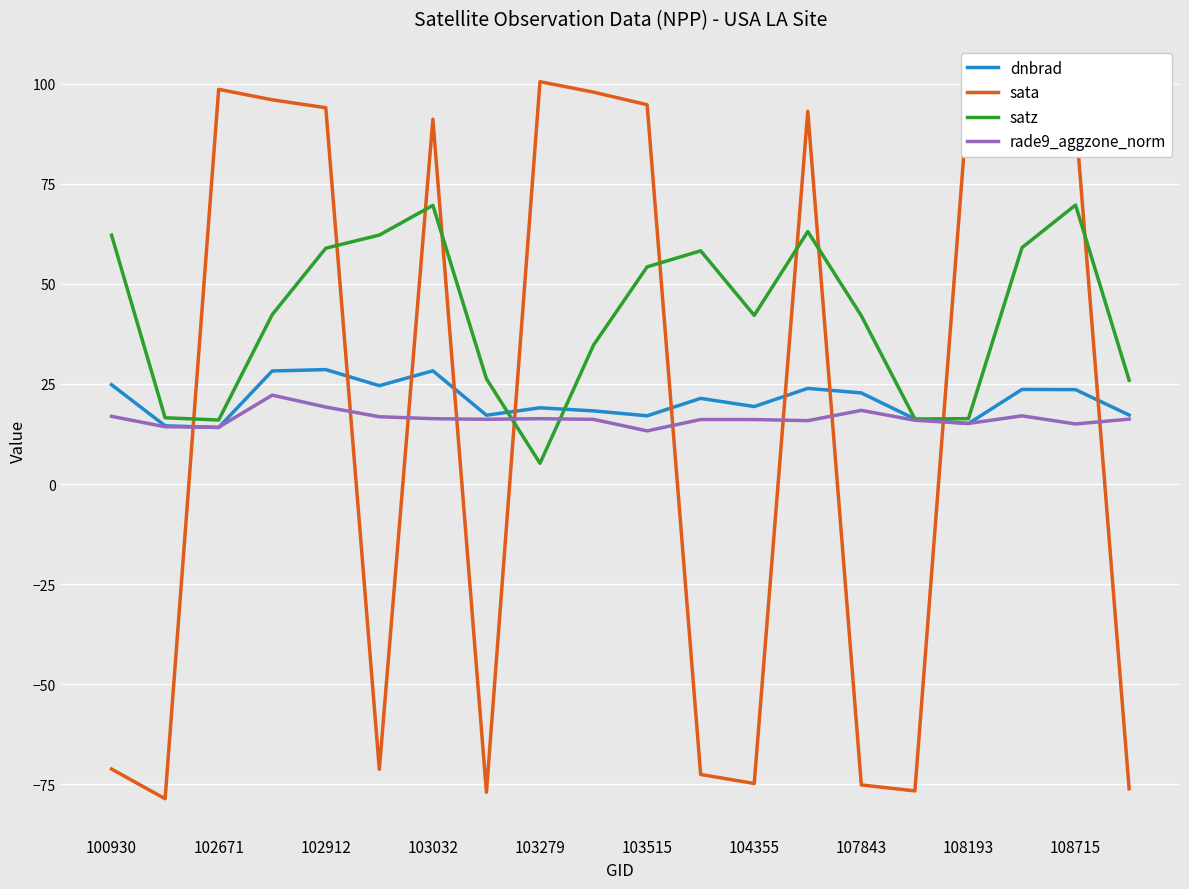

Which series has the largest range (max minus min)?

sata